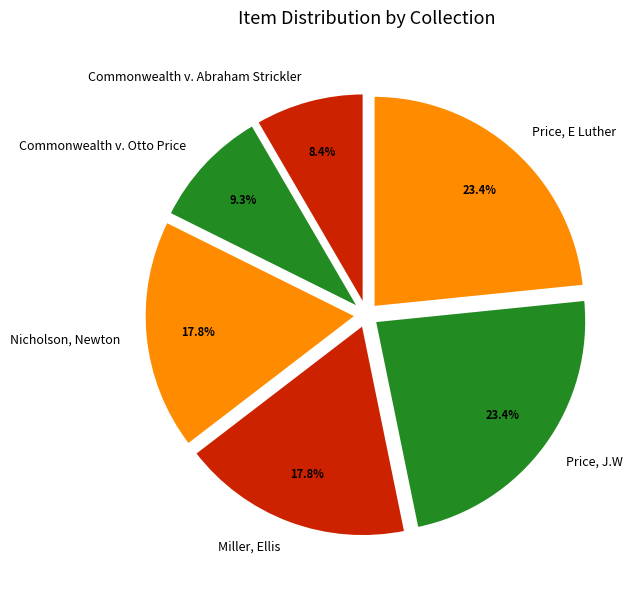

How many slices are in this pie chart?

6